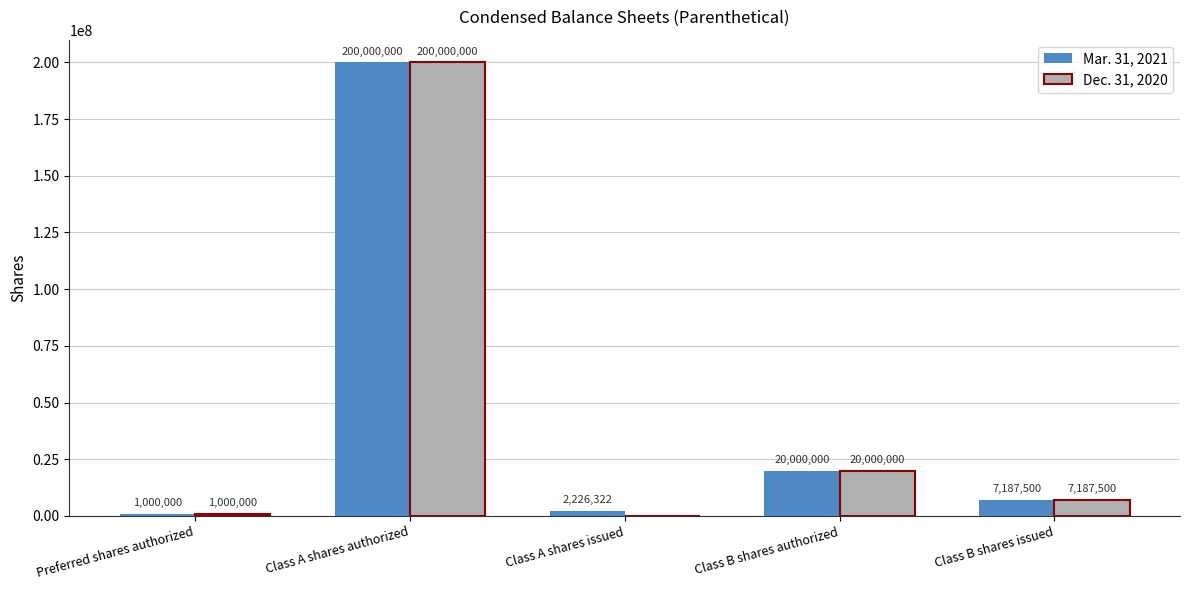

The Dec. 31, 2020 series shows 7187500 at Class B shares issued. True or false?

True